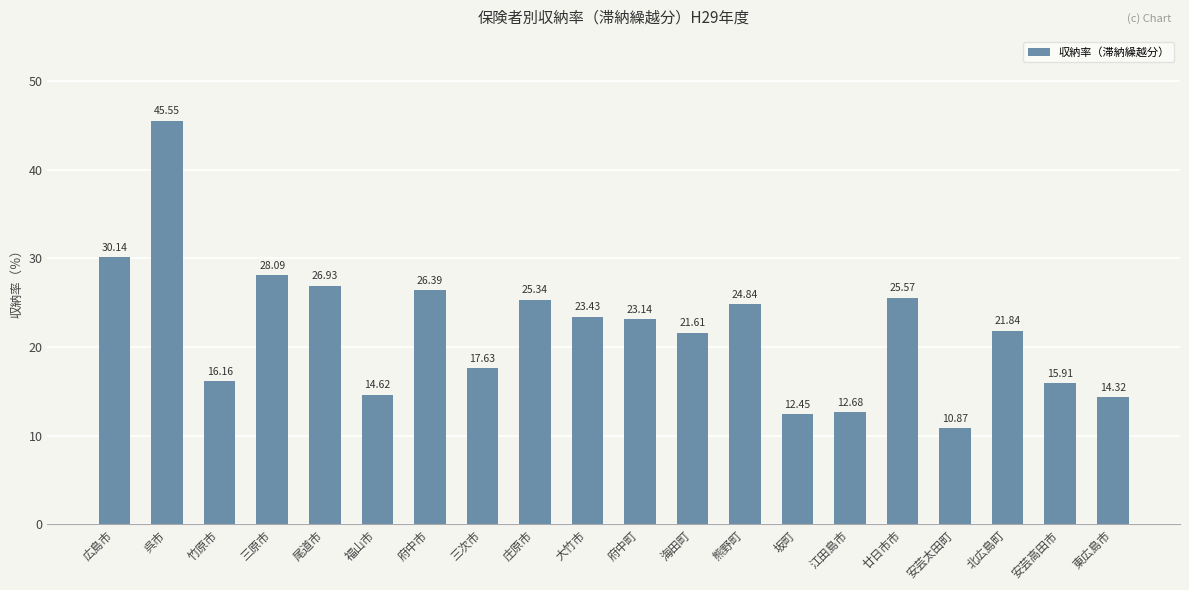

Rank the categories by value from lowest to highest.

安芸太田町, 坂町, 江田島市, 東広島市, 福山市, 安芸高田市, 竹原市, 三次市, 海田町, 北広島町, 府中町, 大竹市, 熊野町, 庄原市, 廿日市市, 府中市, 尾道市, 三原市, 広島市, 呉市